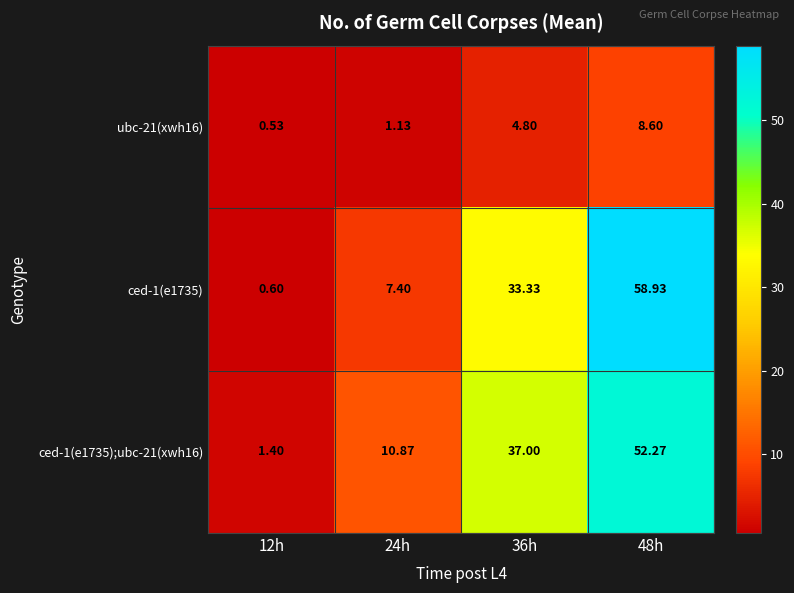

Is the value of ced-1(e1735) at 36h greater than the value of ubc-21(xwh16) at 48h?

Yes